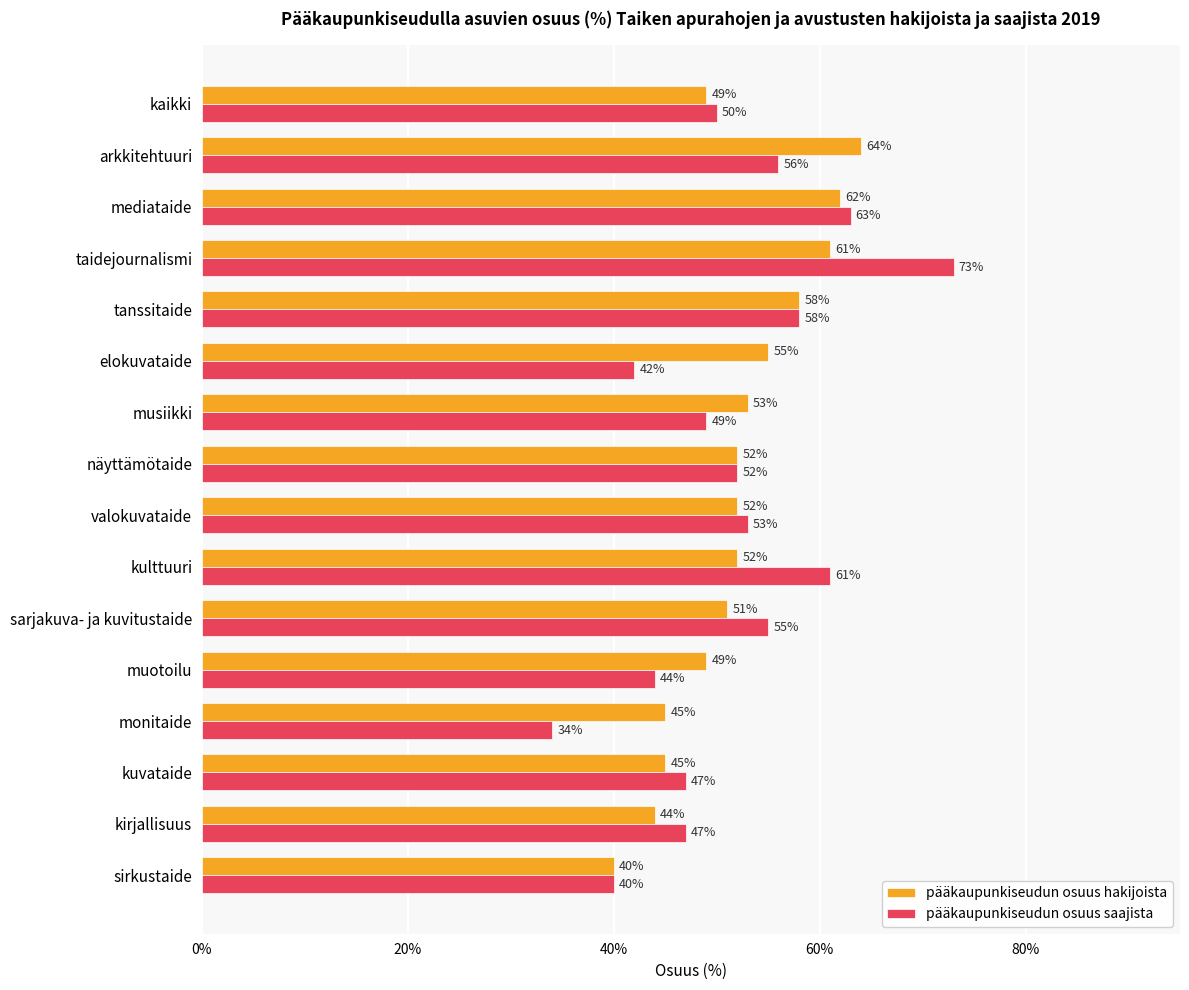

What position from the right is kuvataide?

3